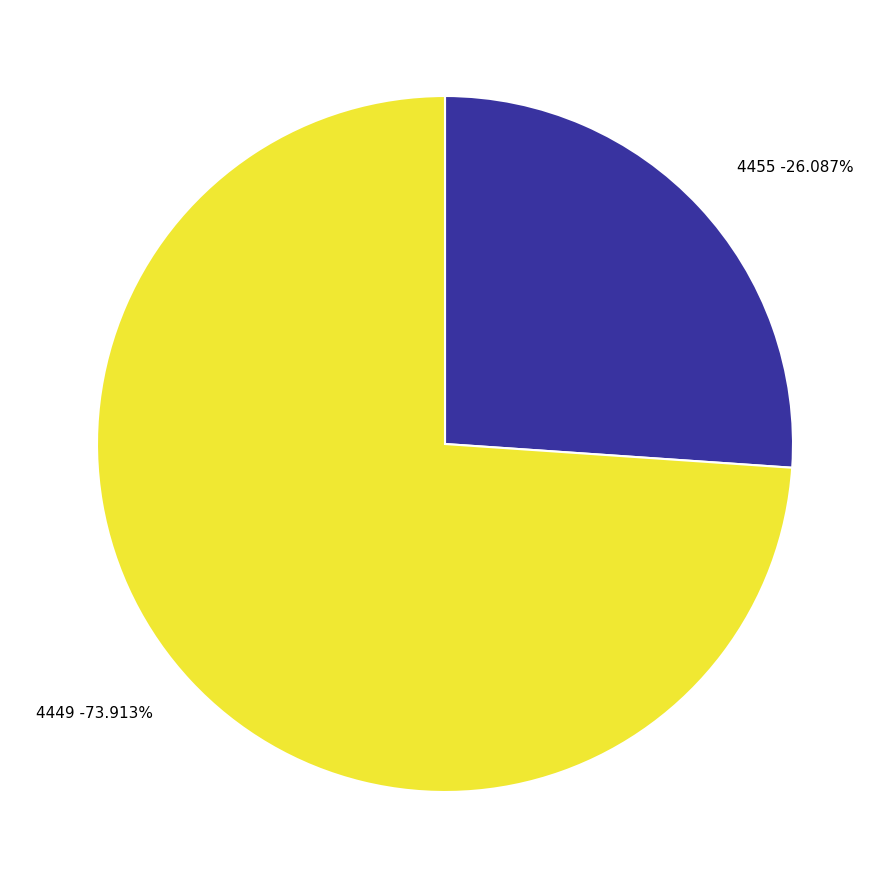

Which has a higher value, 4455 or 4449?

4449